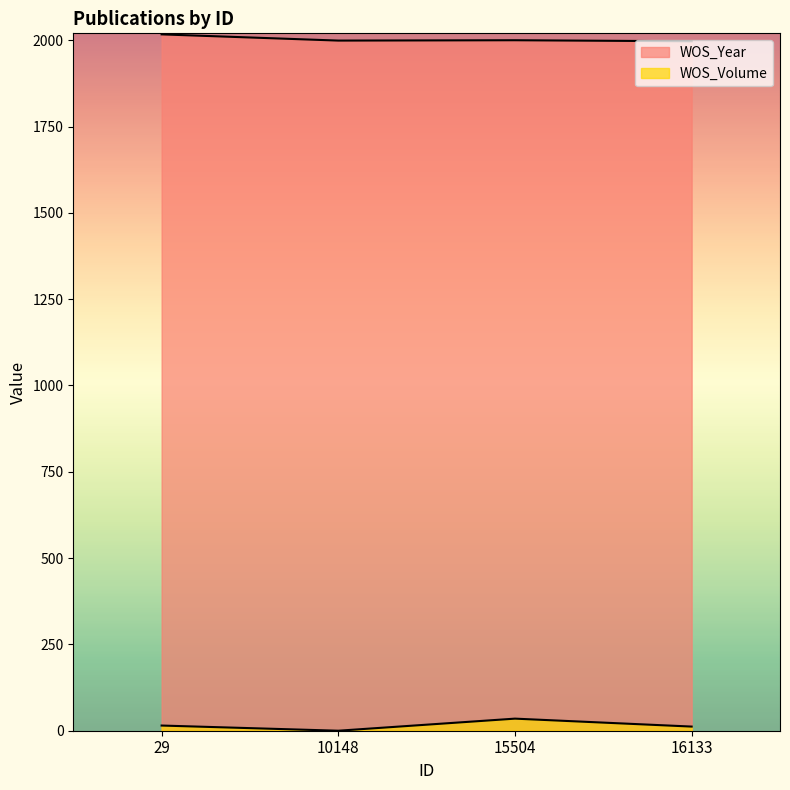

Is it true that WOS_Year equals 1997 at 16133?

True